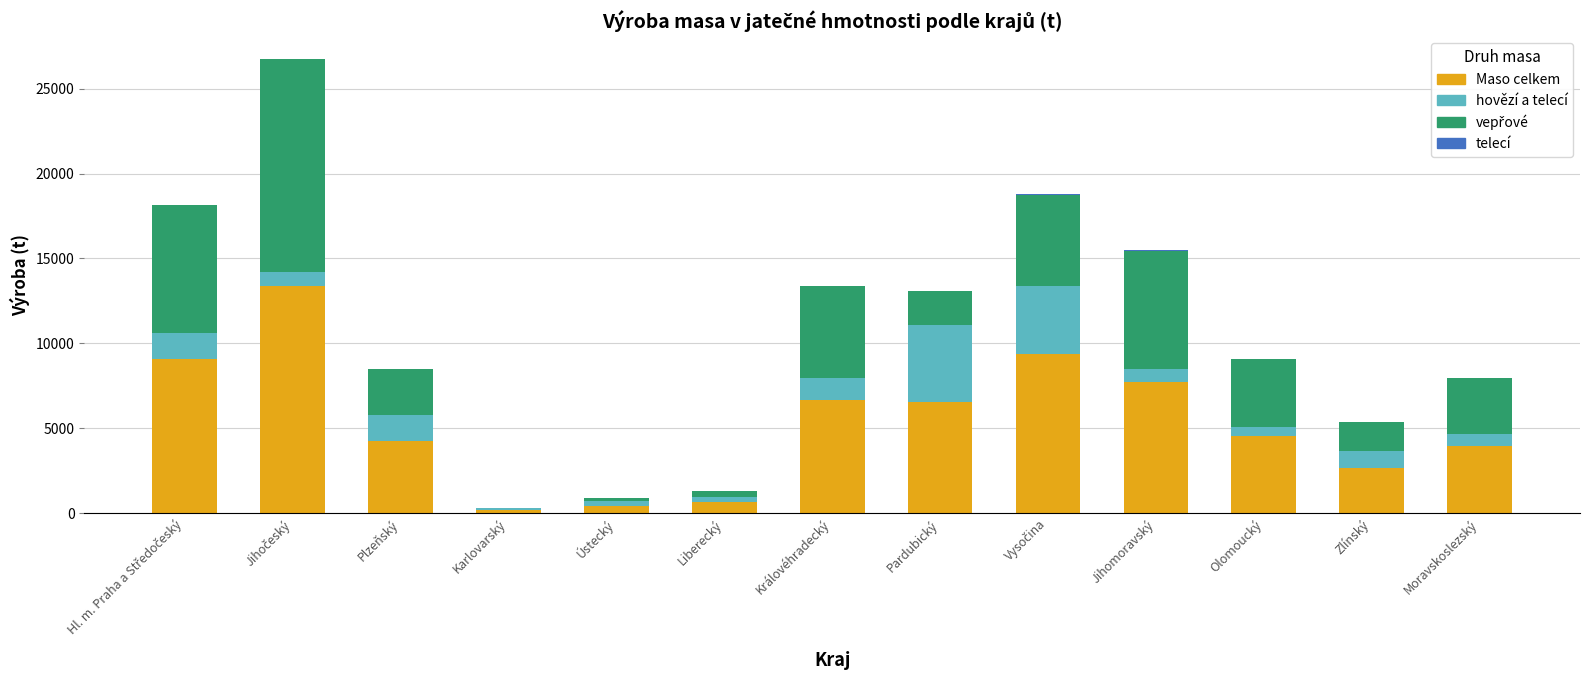

True or false: Maso celkem has a value of 9360 at Královéhradecký.

False